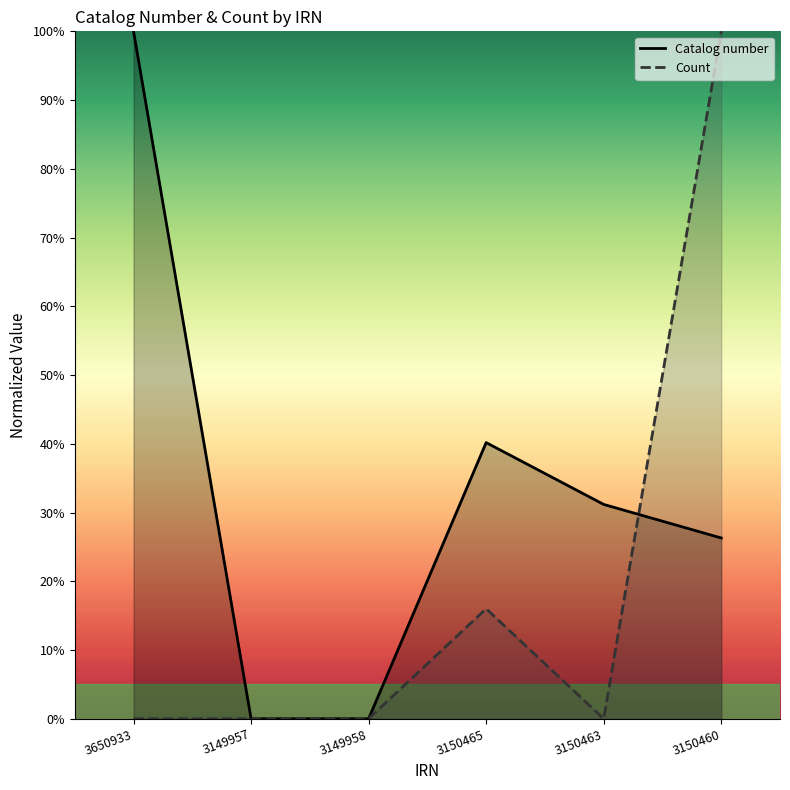

In Catalog number, how many points are higher than both neighbors (excluding endpoints)?

1